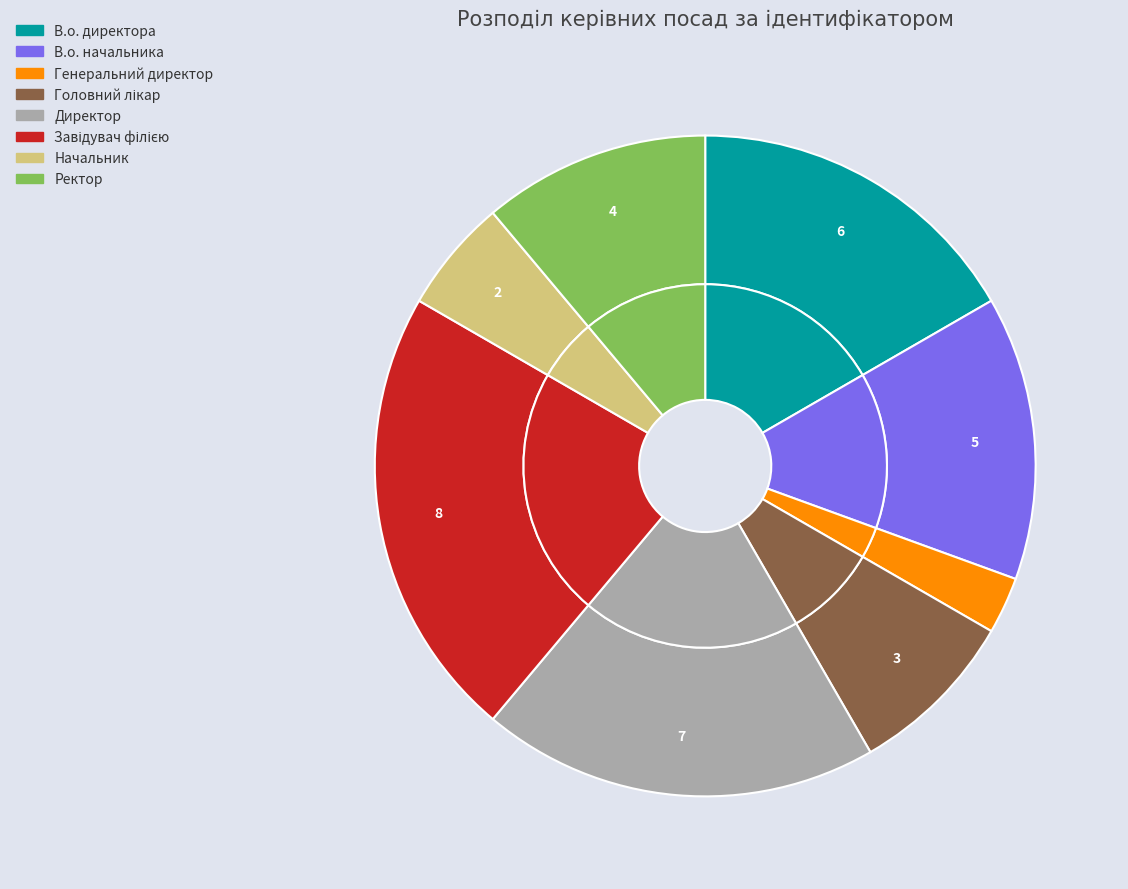

To the nearest percent, what is the difference between the Головний лікар and Завідувач філією slice percentages?

14%